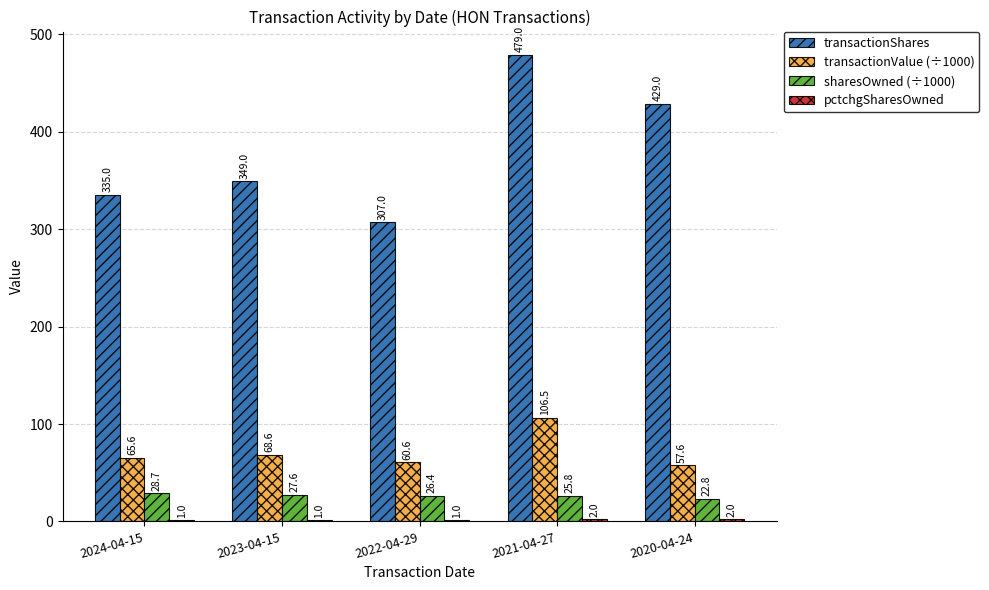

Which series has the largest range (max minus min)?

transactionShares